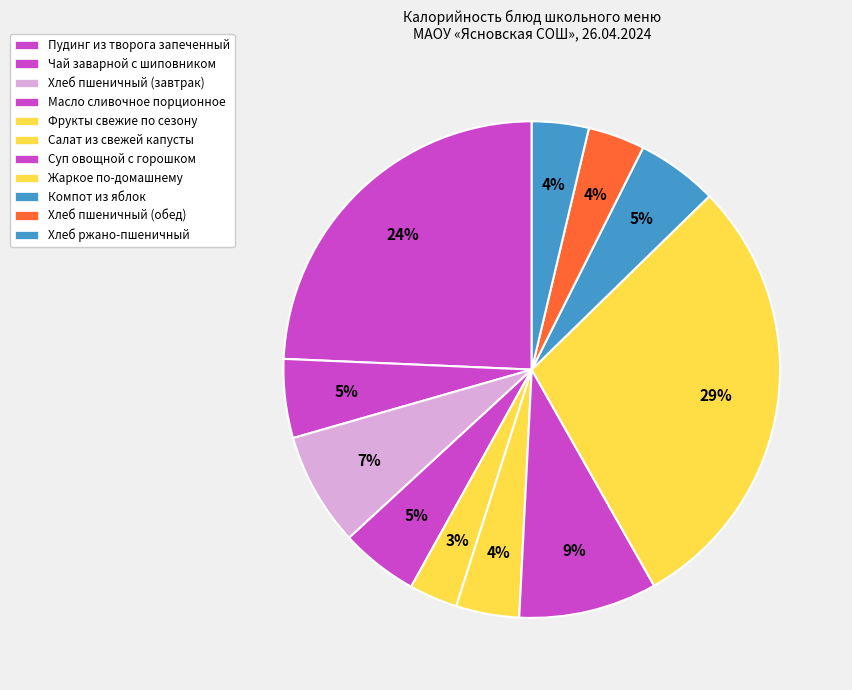

Which category has the biggest portion of the pie?

Жаркое по-домашнему с мясом